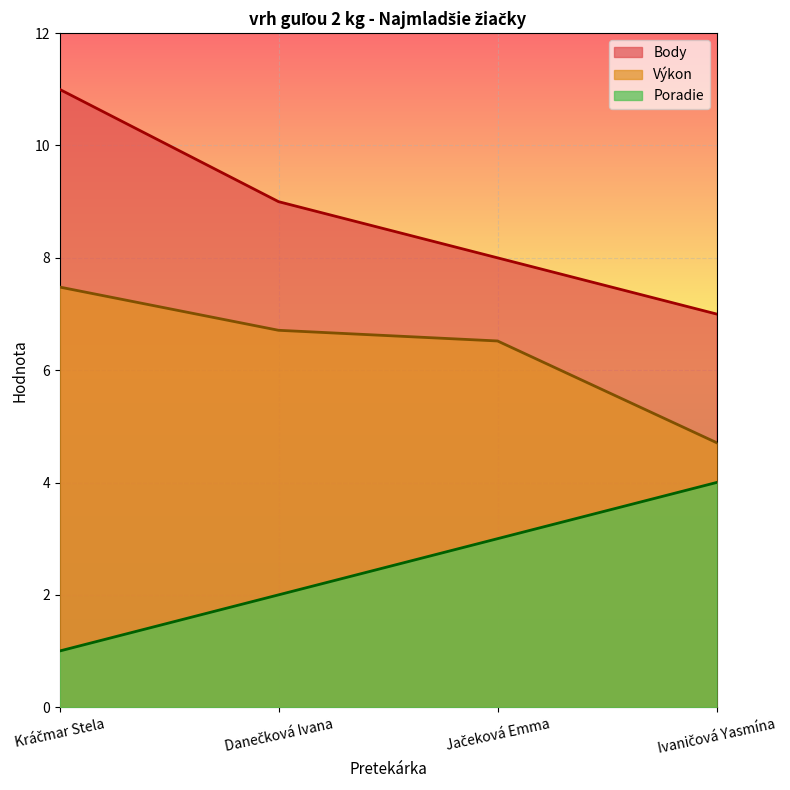

How many data points in Poradie are above 3?

1